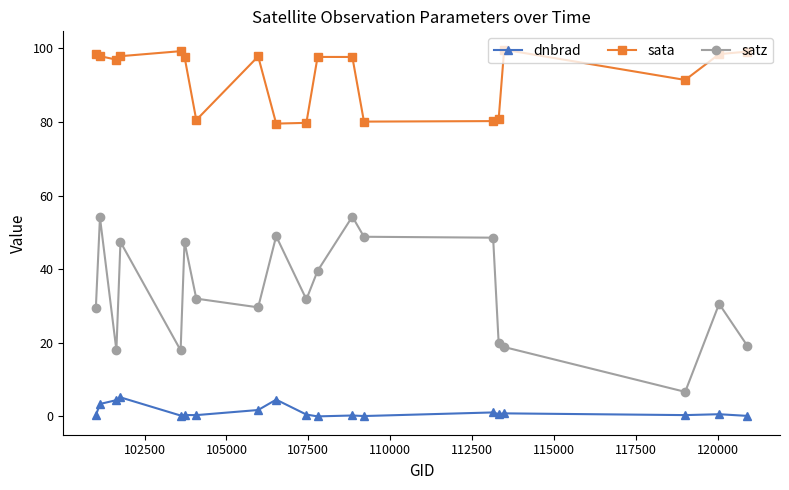

What are all the series names shown in the legend?

dnbrad, sata, satz